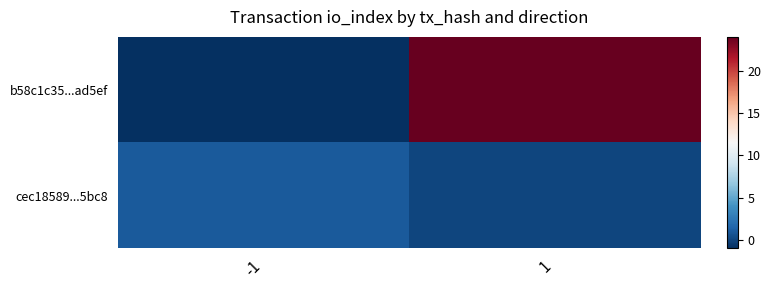

Rank the series at -1 from lowest to highest value.

b58c1c35...ad5ef, cec18589...5bc8